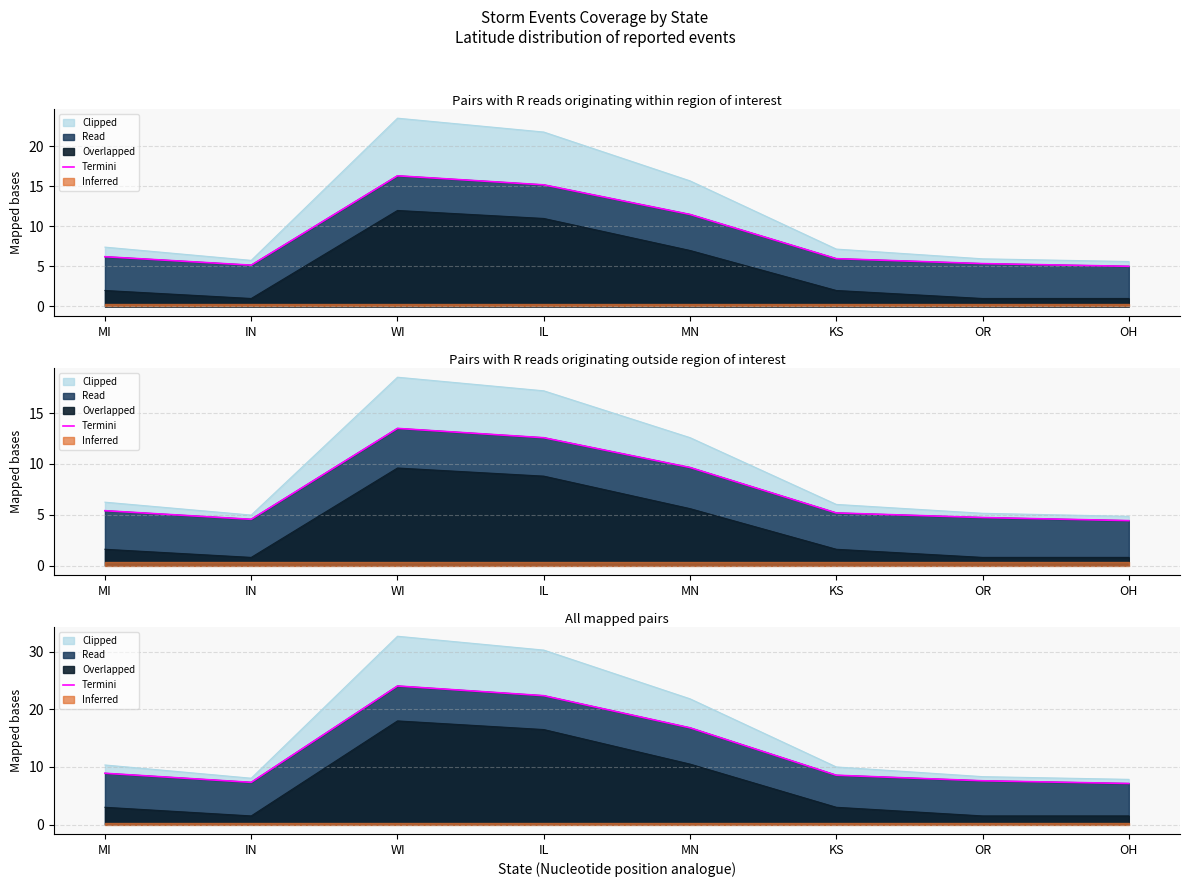

What is the difference between the values at OH and MI?

1.8